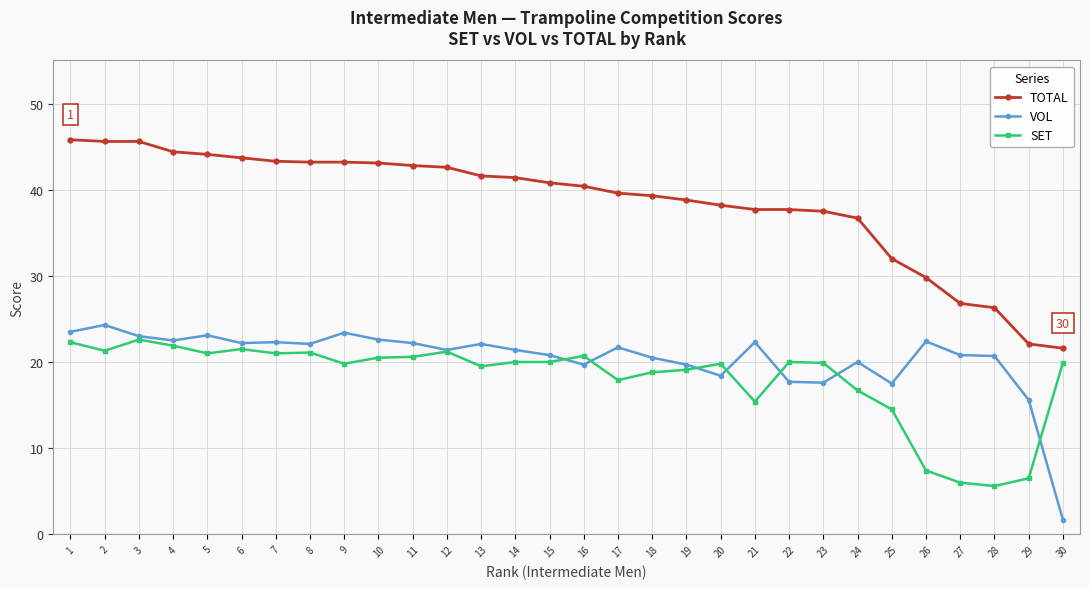

What is the total value across all series at 22?

75.4